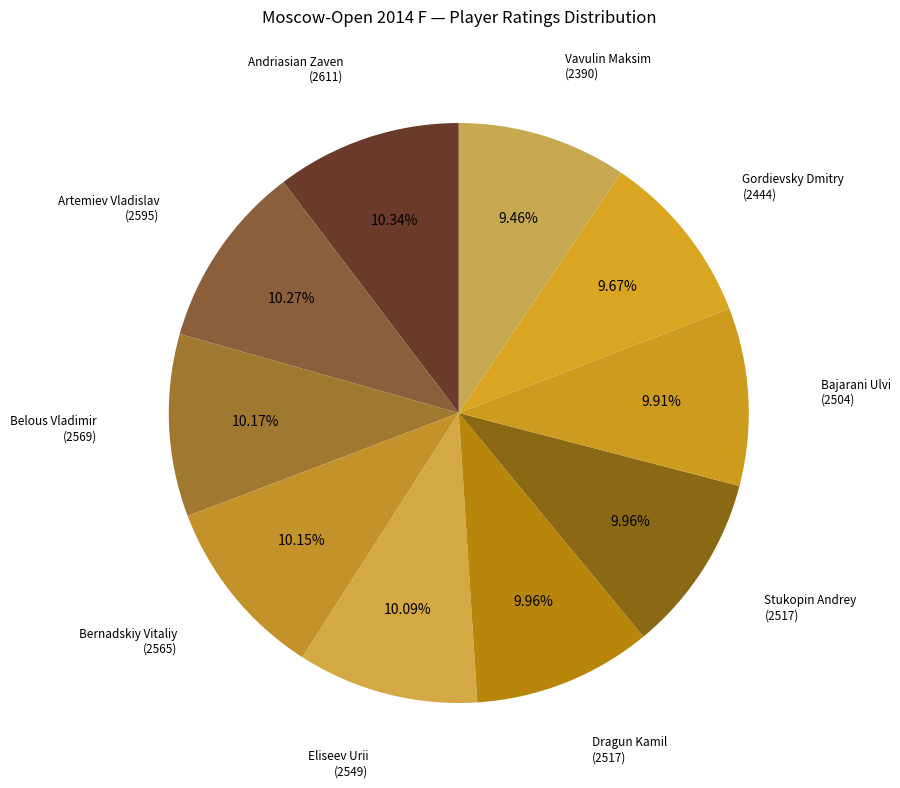

Count the number of slices in the pie.

10